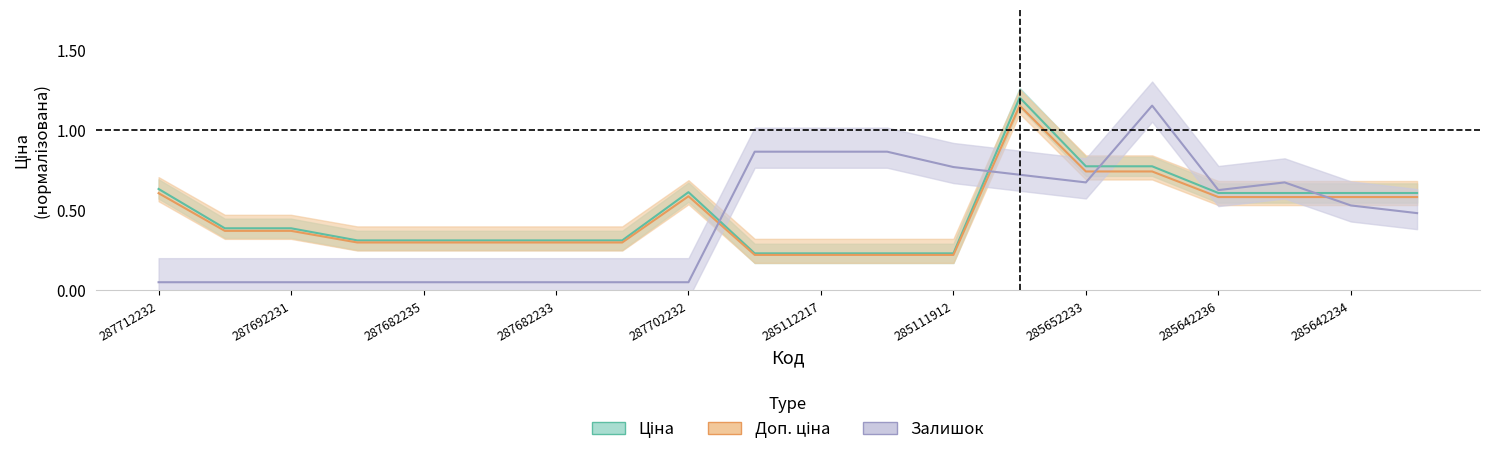

How many interior local peaks does the Доп. ціна series have?

2